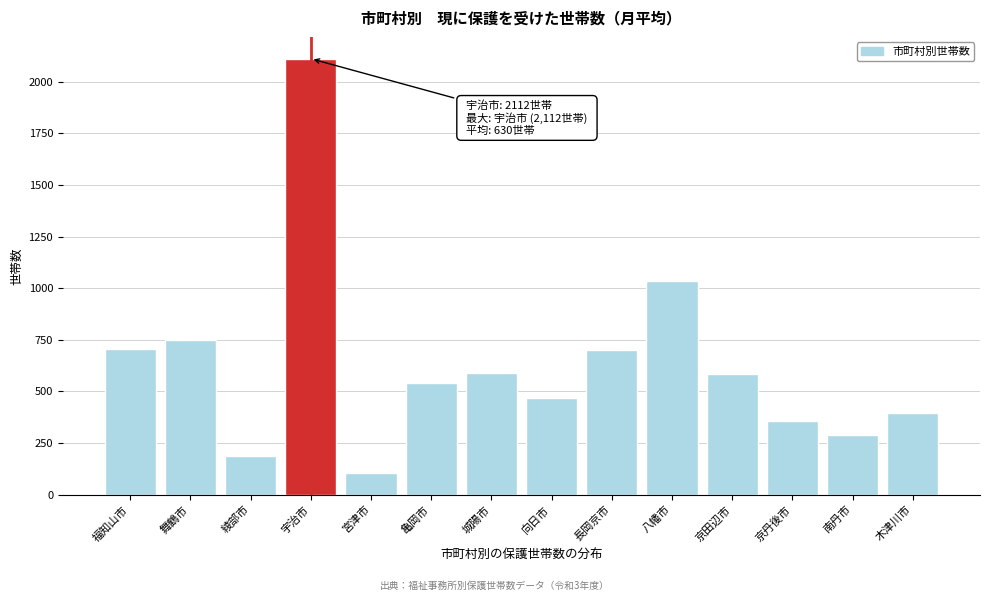

What is the sum of the values at 長岡京市 and 福知山市?

1406